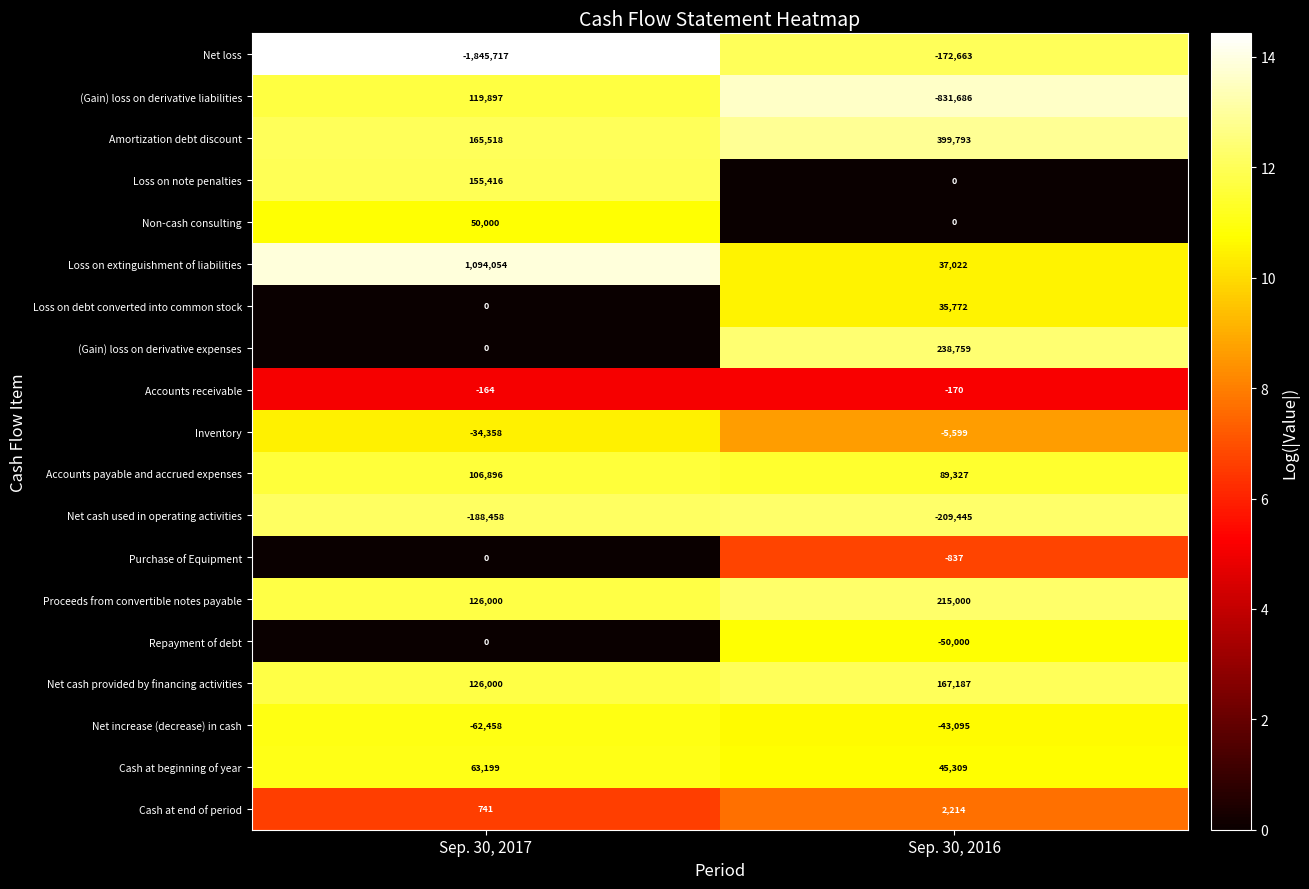

Is it true that (Gain) loss on derivative liabilities equals -831686 at Sep. 30, 2016?

True